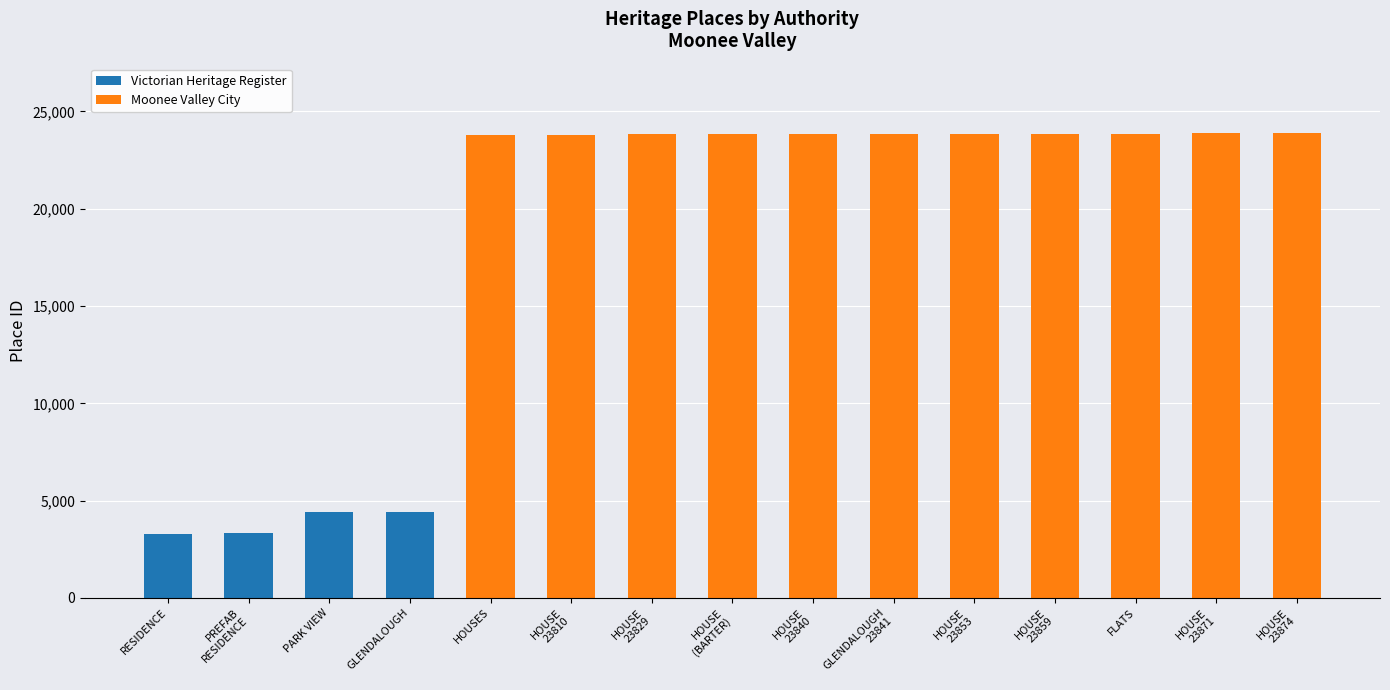

What is the maximum value for Victorian Heritage Register?

4433